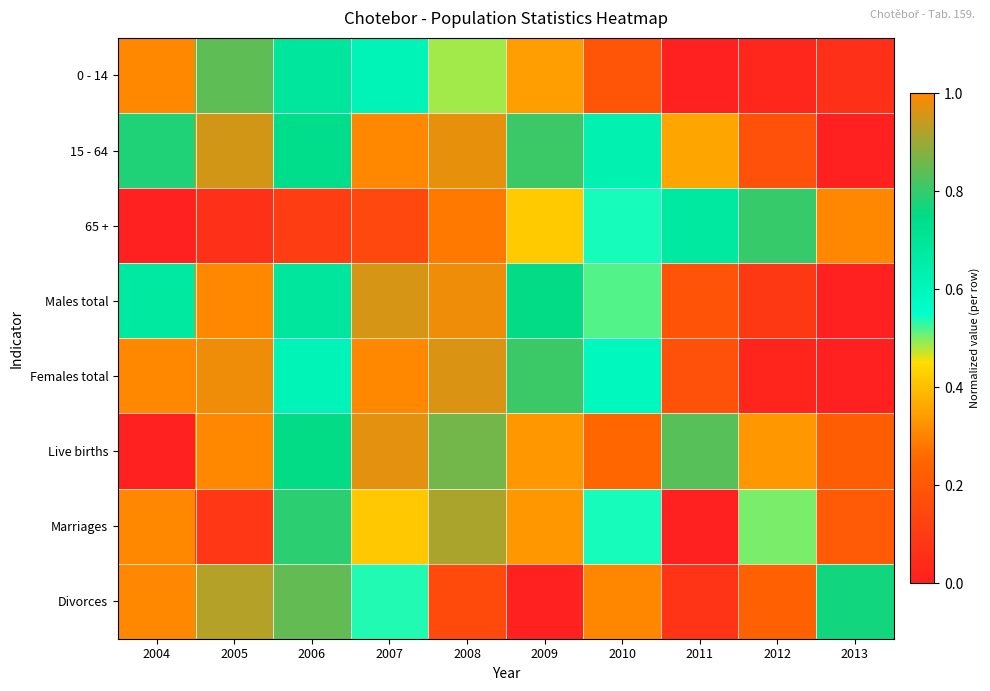

Count the number of data series in this chart.

8